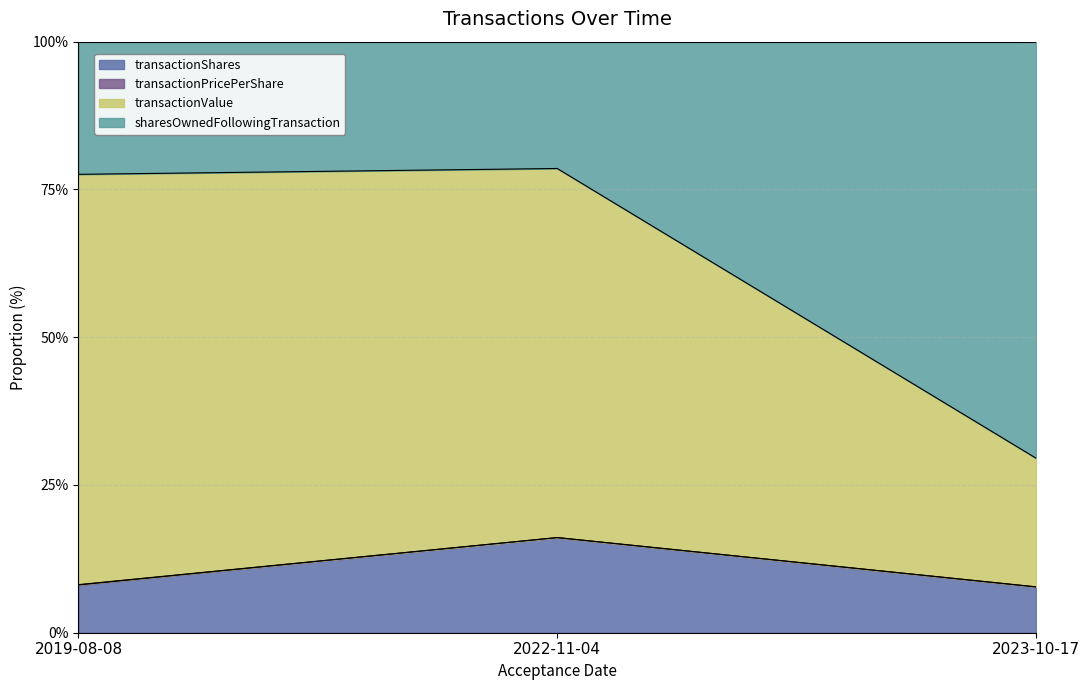

What position from the left is 2023-10-17?

3